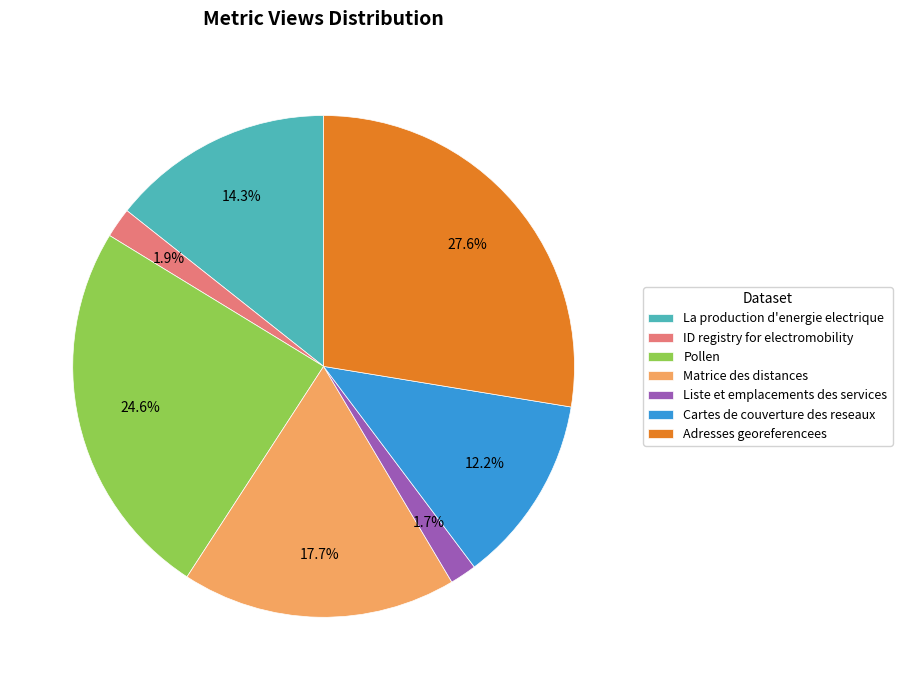

Which has a higher value, La production d'energie electrique or Matrice des distances?

Matrice des distances